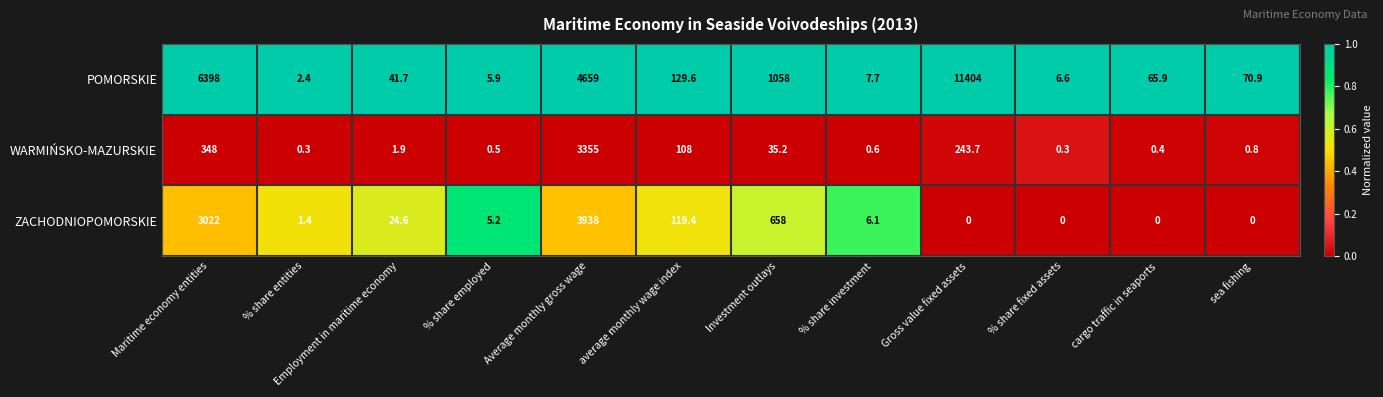

Rank the series by their average value, from lowest to highest.

WARMIŃSKO-MAZURSKIE, ZACHODNIOPOMORSKIE, POMORSKIE